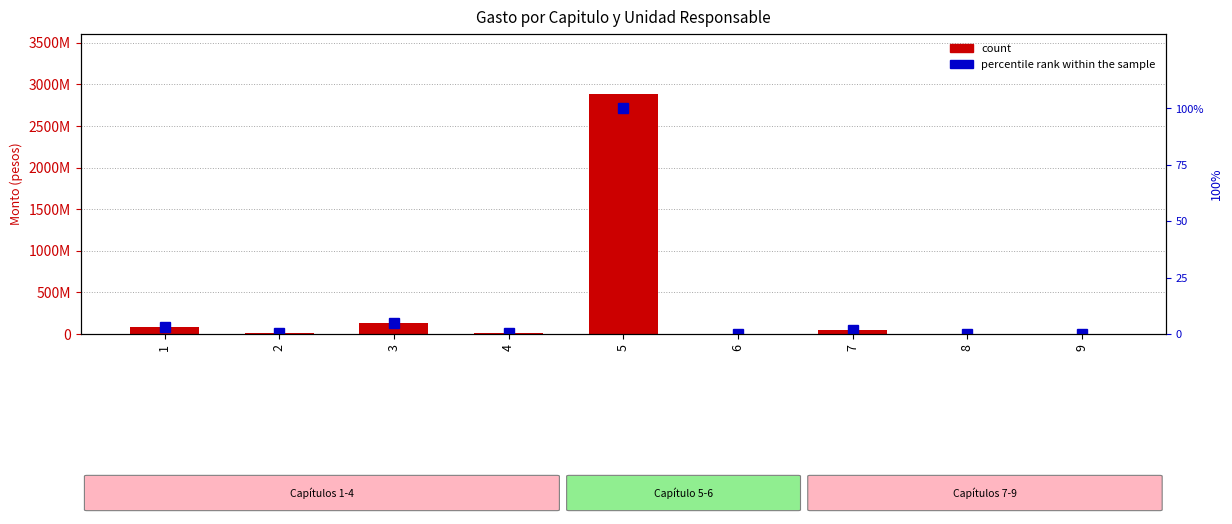

Which series has the widest spread of values?

count